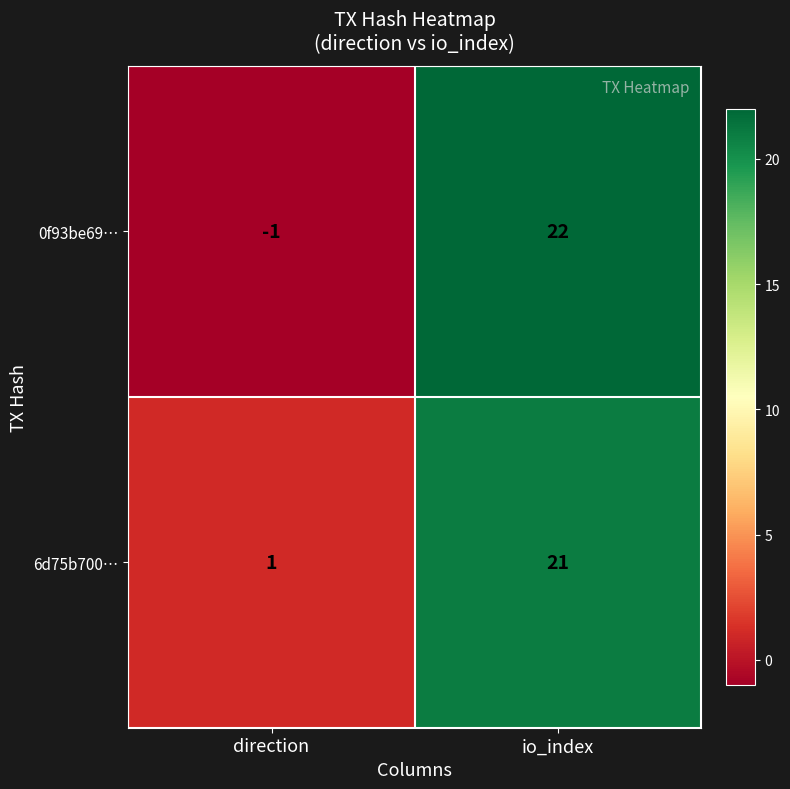

What is the sum of the 0f93be69… values at direction and io_index?

21